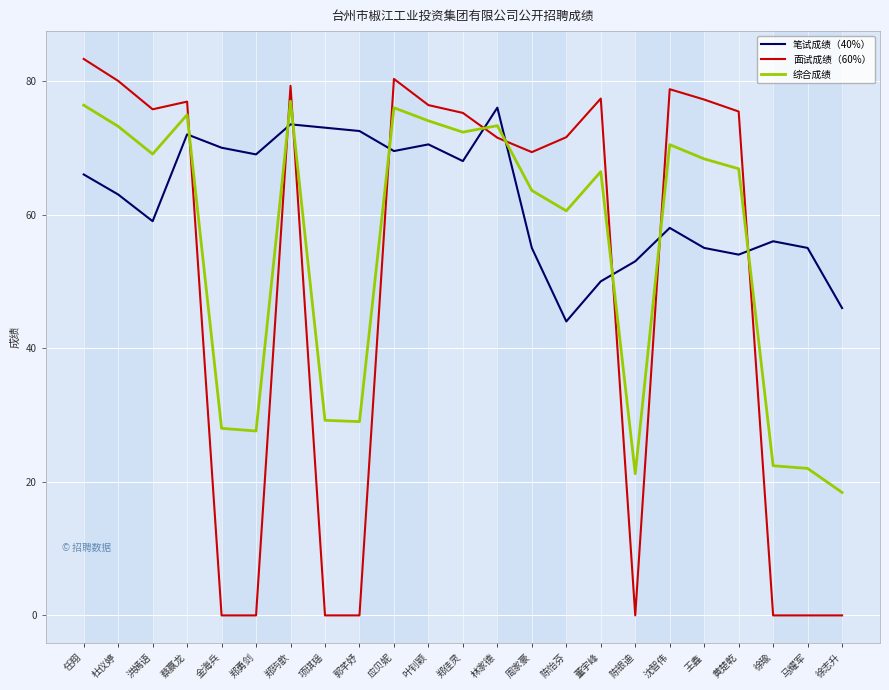

Between which two adjacent categories do 笔试成绩（40%） and 综合成绩 first intersect?

蔡赢龙 and 金海兵